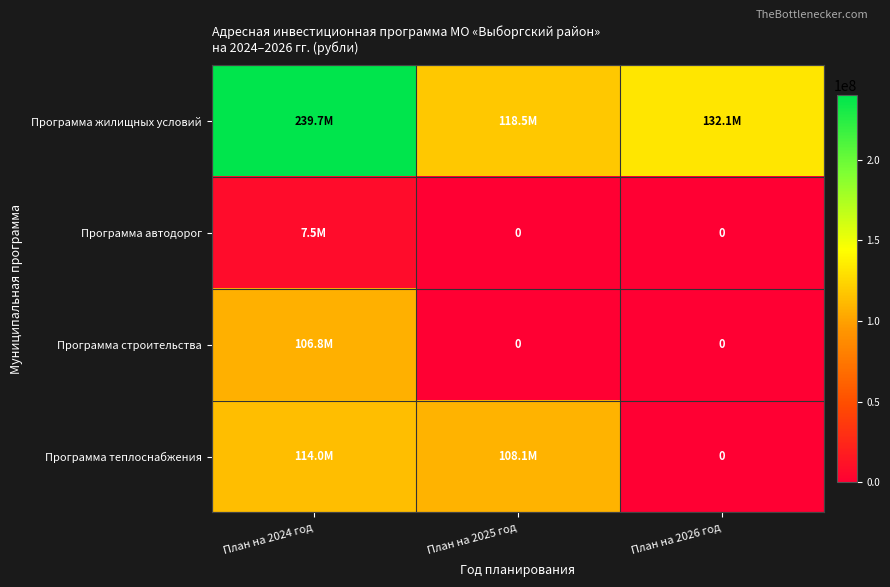

Which has a higher value, План на 2024 год or План на 2026 год?

План на 2024 год